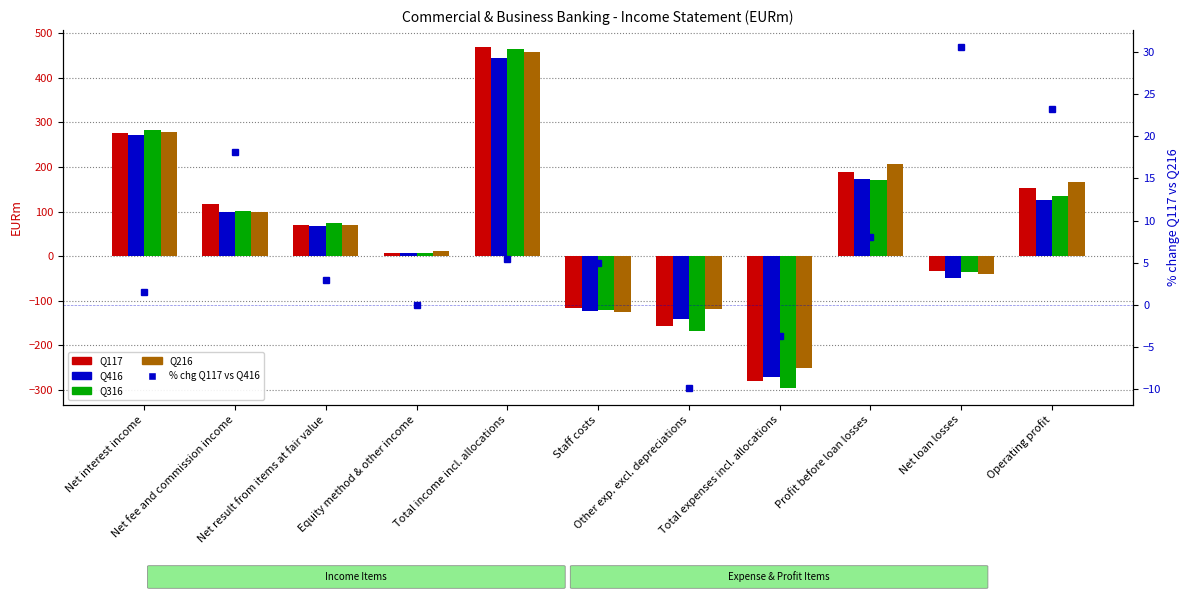

Reading left to right, what are all the values shown in this chart?

Q117: Net interest income=276.0	Net fee and commission income=117.0	Net result from items at fair value=69.0	Equity method & other income=7.0	Total income incl. allocations=469.0	Staff costs=-116.0	Other exp. excl. depreciations=-156.0	Total expenses incl. allocations=-281.0	Profit before loan losses=188.0	Net loan losses=-34.0	Operating profit=154.0
Q416: Net interest income=272.0	Net fee and commission income=99.0	Net result from items at fair value=67.0	Equity method & other income=7.0	Total income incl. allocations=445.0	Staff costs=-122.0	Other exp. excl. depreciations=-142.0	Total expenses incl. allocations=-271.0	Profit before loan losses=174.0	Net loan losses=-49.0	Operating profit=125.0
Q316: Net interest income=282.0	Net fee and commission income=102.0	Net result from items at fair value=74.0	Equity method & other income=7.0	Total income incl. allocations=465.0	Staff costs=-121.0	Other exp. excl. depreciations=-167.0	Total expenses incl. allocations=-295.0	Profit before loan losses=170.0	Net loan losses=-36.0	Operating profit=134.0
Q216: Net interest income=278.0	Net fee and commission income=99.0	Net result from items at fair value=69.0	Equity method & other income=12.0	Total income incl. allocations=458.0	Staff costs=-126.0	Other exp. excl. depreciations=-118.0	Total expenses incl. allocations=-251.0	Profit before loan losses=207.0	Net loan losses=-41.0	Operating profit=166.0
% chg Q117 vs Q416: Net interest income=1.5	Net fee and commission income=18.2	Net result from items at fair value=3.0	Equity method & other income=0.0	Total income incl. allocations=5.4	Staff costs=4.9	Other exp. excl. depreciations=-9.9	Total expenses incl. allocations=-3.7	Profit before loan losses=8.0	Net loan losses=30.6	Operating profit=23.2